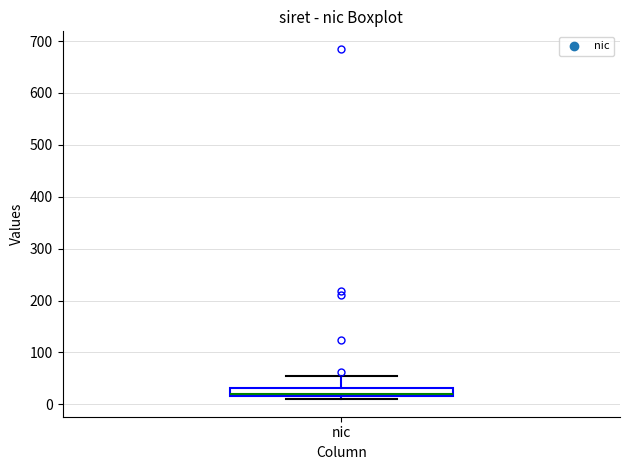

Where is the upper edge of the box for nic on the y-axis? The values are not printed on the chart, so give them approximately, as read against the axis.

30